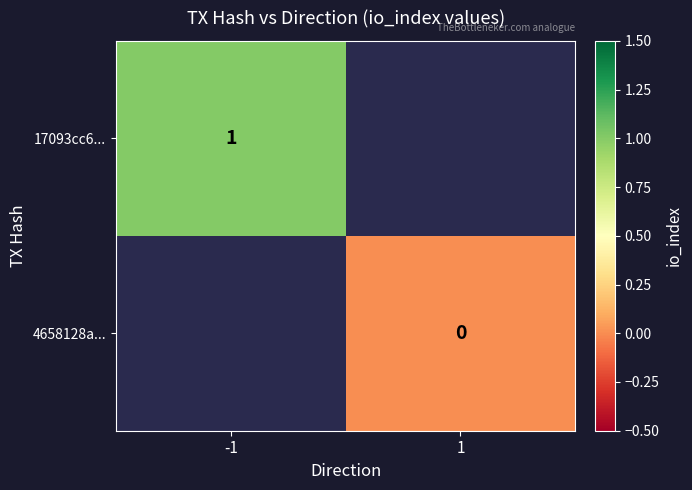

What is the maximum value shown in the chart?

1.0